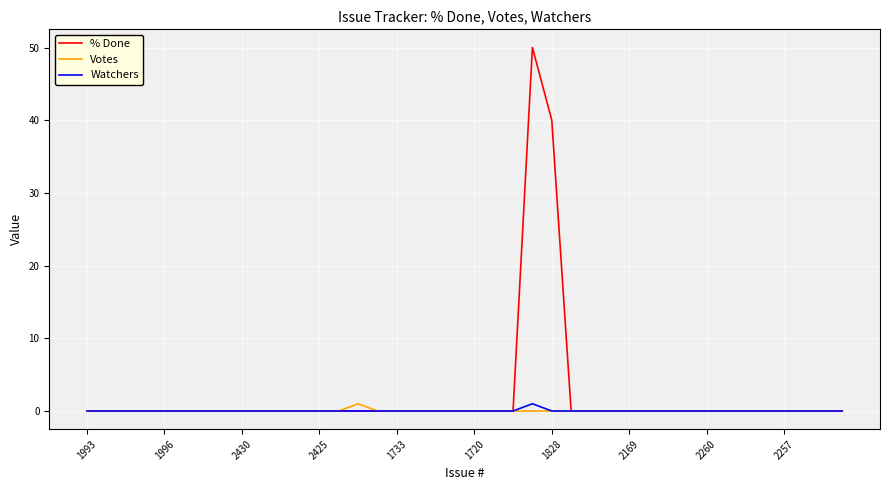

Which series has the largest range (max minus min)?

% Done